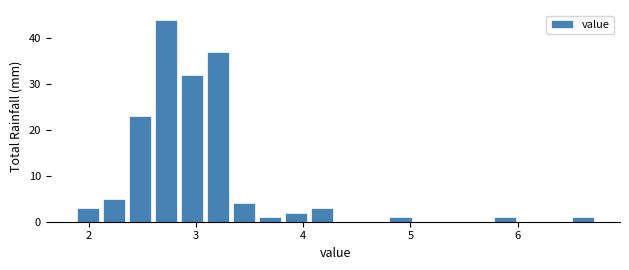

Read against the x-axis, roughly where is the centre of the tallest bar?

2.7